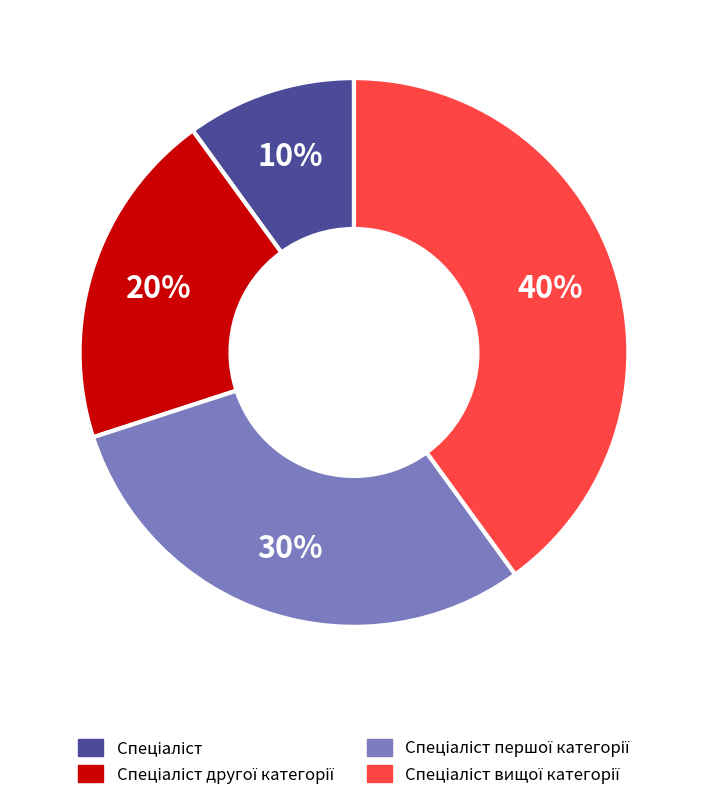

How many segments does this pie chart have?

4